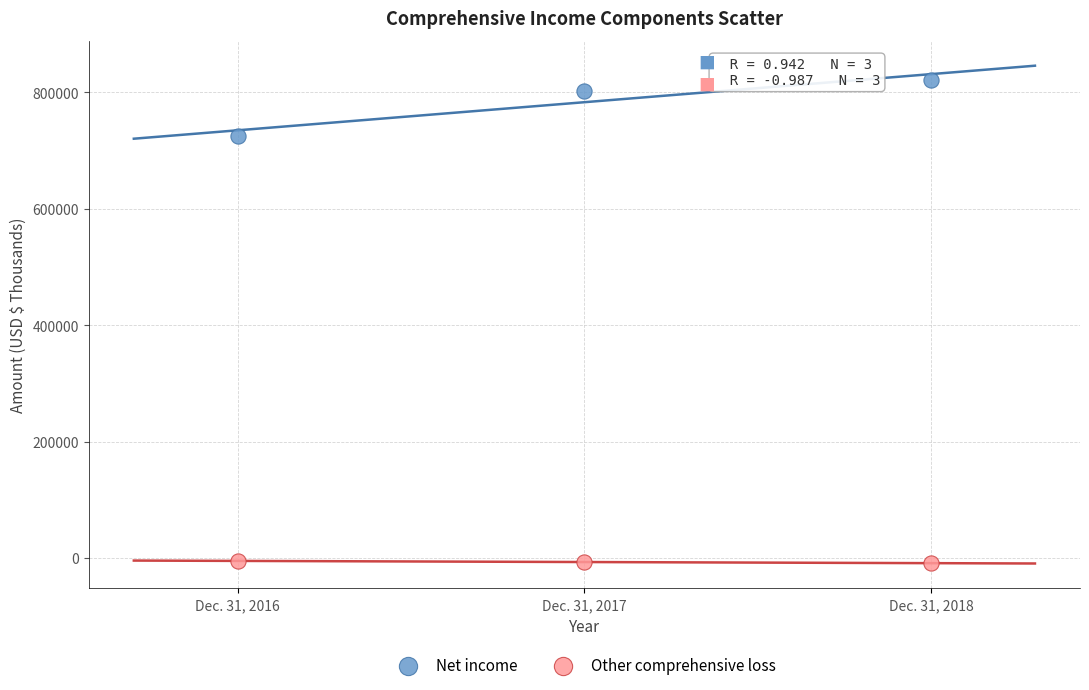

Which series contains the highest Y value?

Net income